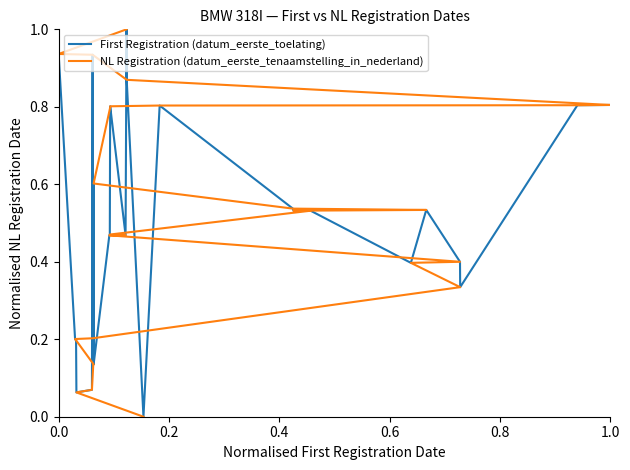

What is the greatest value displayed?

1.0